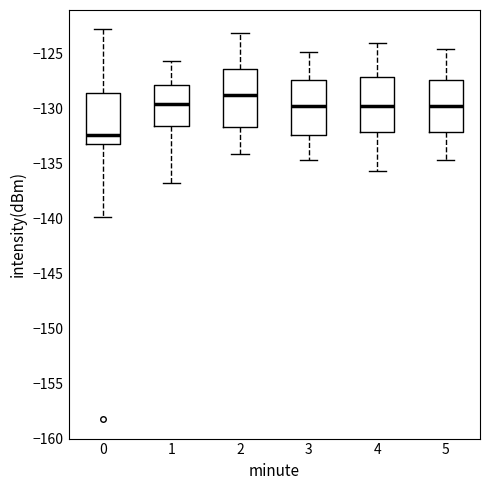

Reading left to right, read every box against the y-axis: the position of its median line, the range the box covers, and the ends of its whiskers. The values are not printed on the chart, so give them approximately, as read against the axis.

0: median -132.5, box -133.0 to -128.5, whiskers -140.0 to -123.0
1: median -129.5, box -131.5 to -128.0, whiskers -136.5 to -125.5
2: median -129.0, box -131.5 to -126.5, whiskers -134.0 to -123.0
3: median -130.0, box -132.5 to -127.5, whiskers -134.5 to -125.0
4: median -130.0, box -132.0 to -127.0, whiskers -135.5 to -124.0
5: median -130.0, box -132.0 to -127.5, whiskers -134.5 to -124.5